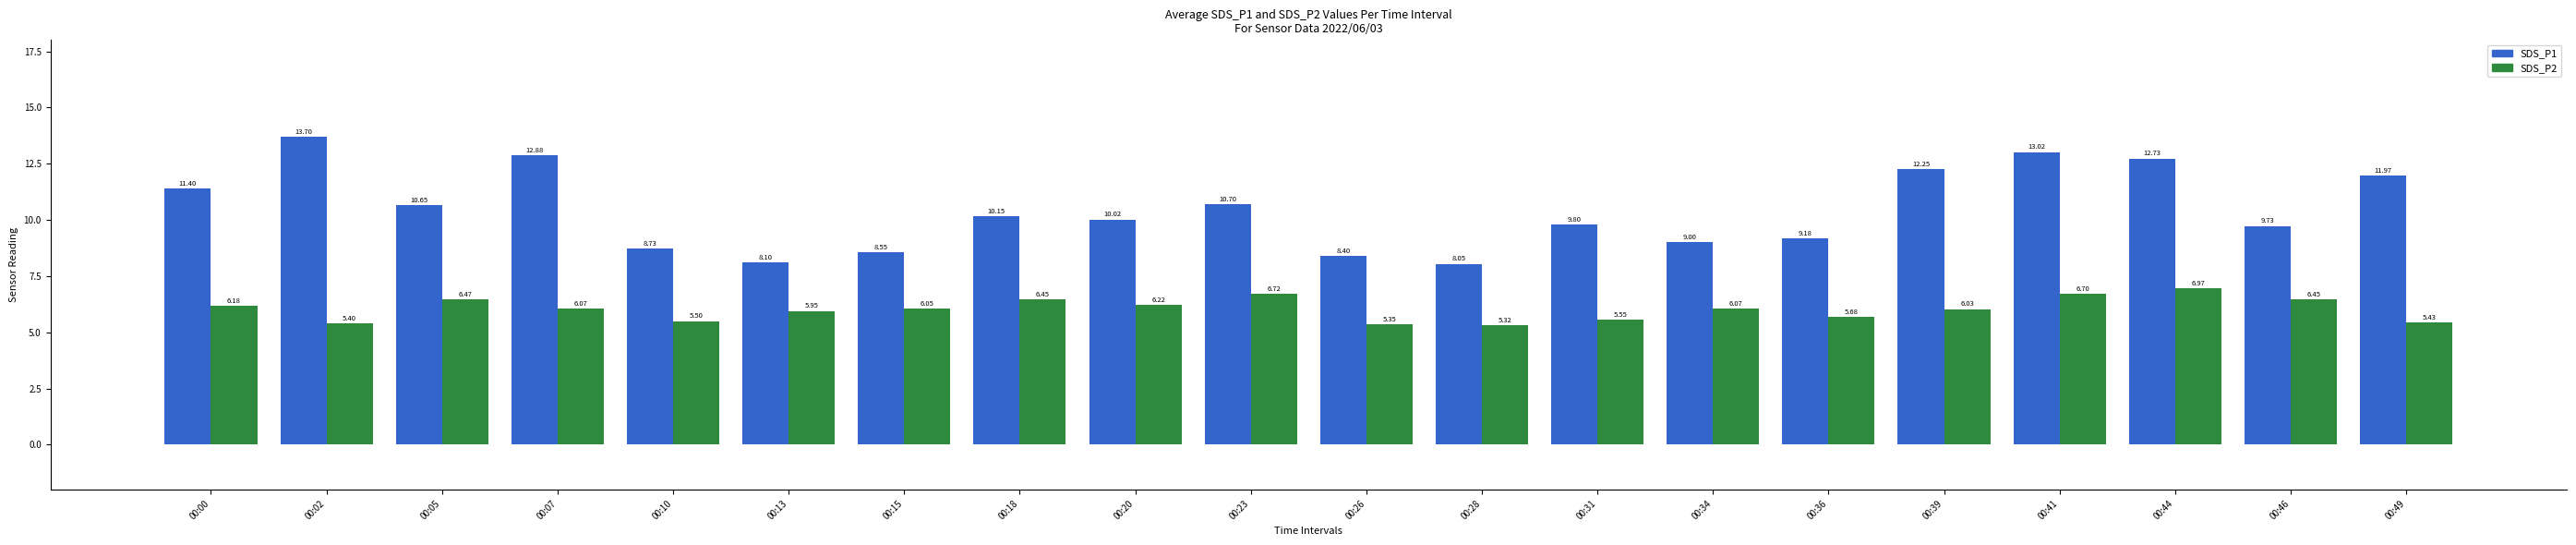

True or false: SDS_P2 has a value of 6.1 at 00:34.

True